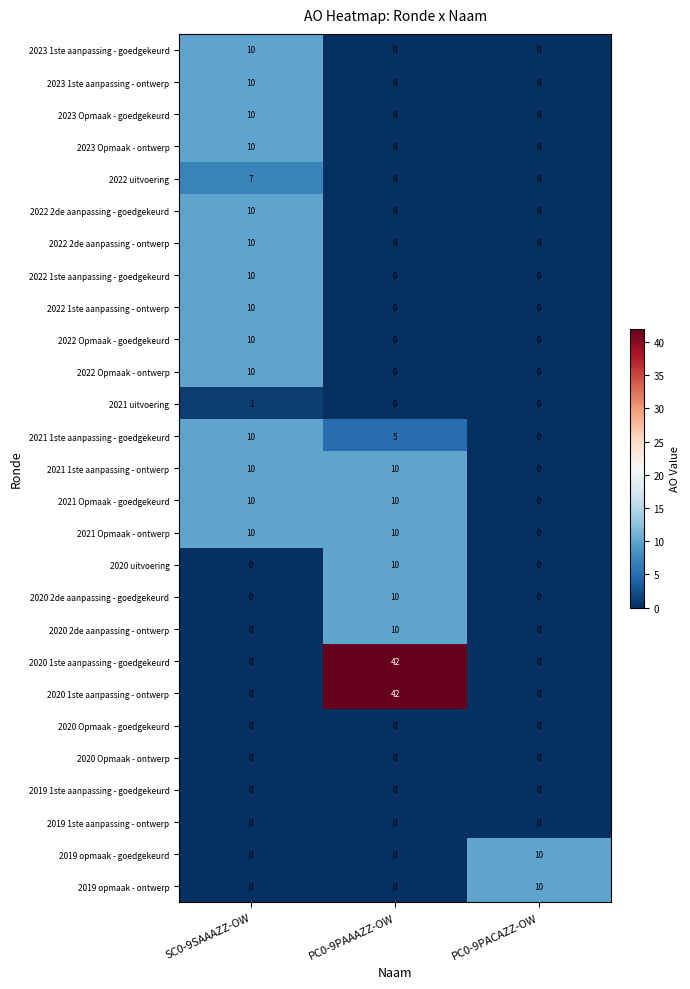

What is the sum of the 2021 Opmaak - ontwerp values at PC0-9PAAAZZ-OW and PC0-9PACAZZ-OW?

10